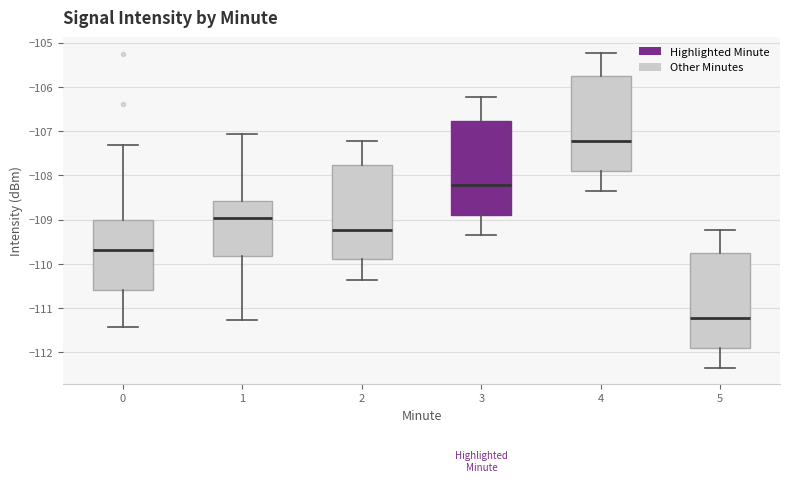

Where does the lower whisker of the box at x = 3 end on the y-axis? The values are not printed on the chart, so give them approximately, as read against the axis.

-109.4